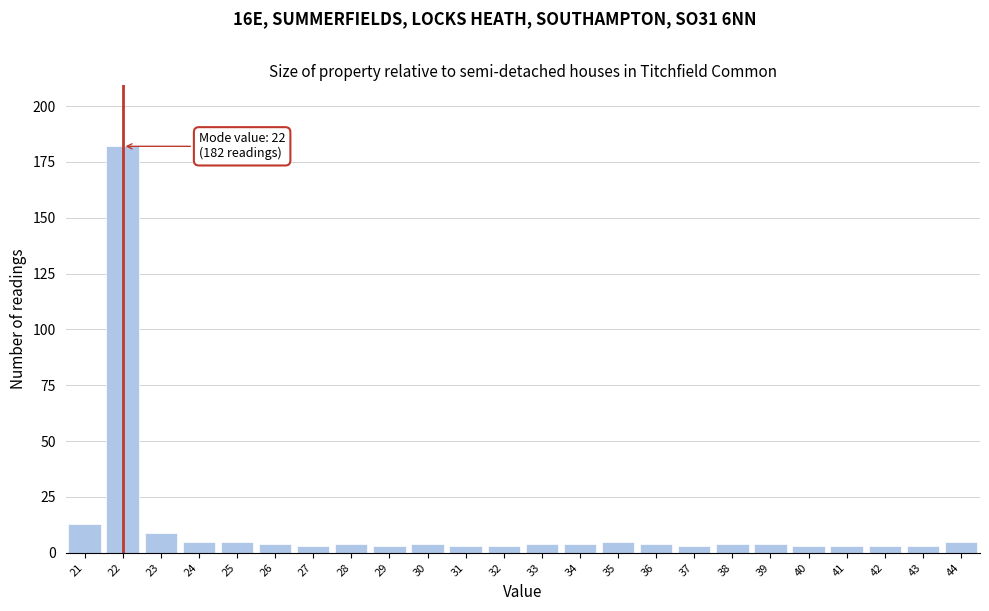

Over which range of the x-axis is the bar tallest?

21.5 to 22.5